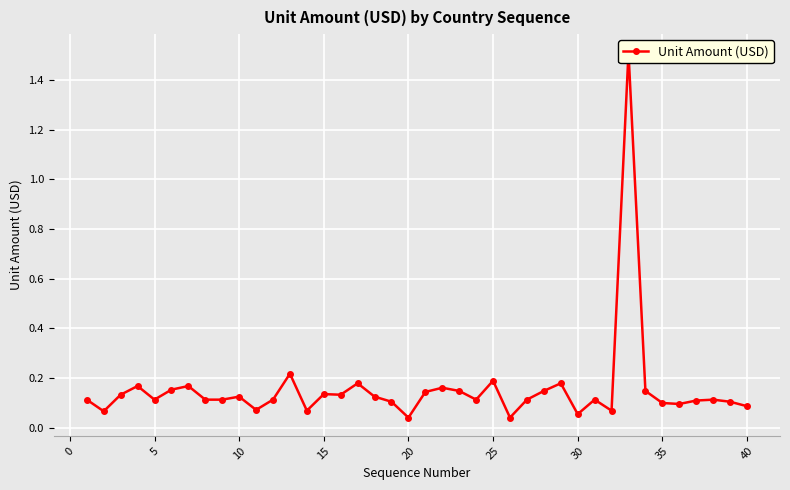

What is the average value?

0.2